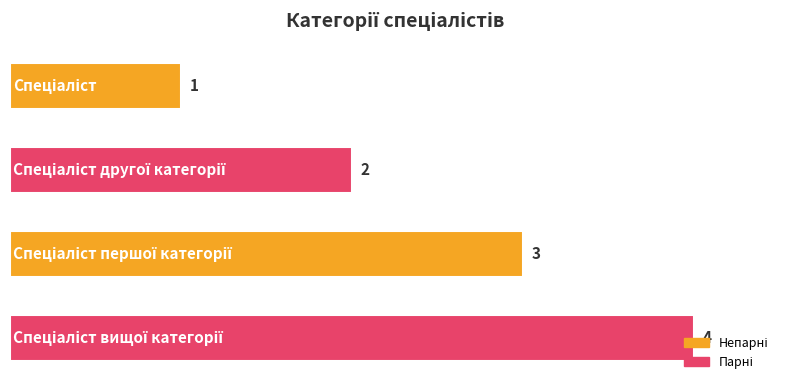

What is the sum of all values?

10